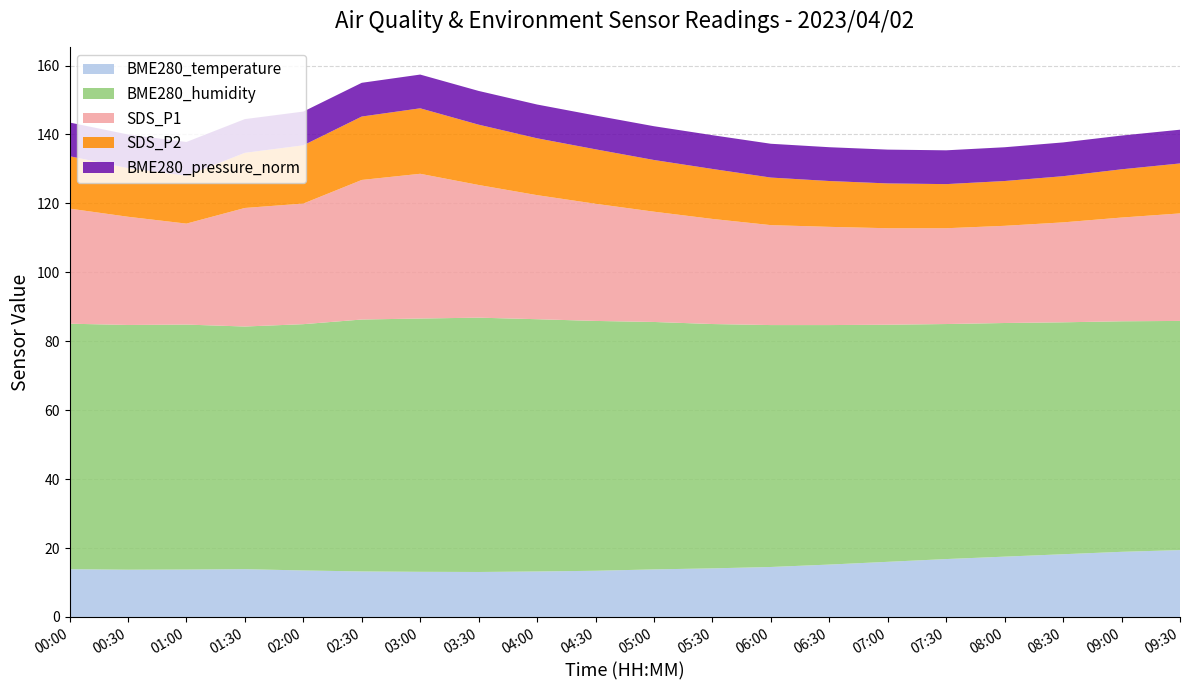

Reading right to left, what are all the values shown in this chart?

BME280_temperature: 09:30=19.4	09:00=18.9	08:30=18.2	08:00=17.5	07:30=16.8	07:00=16.0	06:30=15.2	06:00=14.5	05:30=14.1	05:00=13.8	04:30=13.4	04:00=13.2	03:30=13.1	03:00=13.1	02:30=13.2	02:00=13.5	01:30=13.9	01:00=13.8	00:30=13.7	00:00=13.9
BME280_humidity: 09:30=66.5	09:00=66.9	08:30=67.3	08:00=67.8	07:30=68.2	07:00=68.8	06:30=69.5	06:00=70.2	05:30=70.9	05:00=71.8	04:30=72.5	04:00=73.2	03:30=73.8	03:00=73.5	02:30=73.1	02:00=71.5	01:30=70.4	01:00=71.1	00:30=71.0	00:00=71.2
SDS_P1: 09:30=31.2	09:00=30.1	08:30=29.0	08:00=28.2	07:30=27.8	07:00=28.0	06:30=28.5	06:00=29.0	05:30=30.5	05:00=32.0	04:30=34.0	04:00=36.0	03:30=38.5	03:00=42.0	02:30=40.5	02:00=35.0	01:30=34.4	01:00=29.3	00:30=31.4	00:00=33.4
SDS_P2: 09:30=14.5	09:00=14.0	08:30=13.4	08:00=13.0	07:30=12.8	07:00=13.0	06:30=13.3	06:00=13.8	05:30=14.5	05:00=15.0	04:30=15.8	04:00=16.5	03:30=17.5	03:00=19.0	02:30=18.4	02:00=16.9	01:30=16.0	01:00=13.9	00:30=14.1	00:00=15.2
BME280_pressure_norm: 09:30=9.8	09:00=9.8	08:30=9.8	08:00=9.8	07:30=9.8	07:00=9.8	06:30=9.8	06:00=9.8	05:30=9.8	05:00=9.8	04:30=9.8	04:00=9.8	03:30=9.8	03:00=9.8	02:30=9.8	02:00=9.8	01:30=9.8	01:00=9.8	00:30=9.8	00:00=9.8